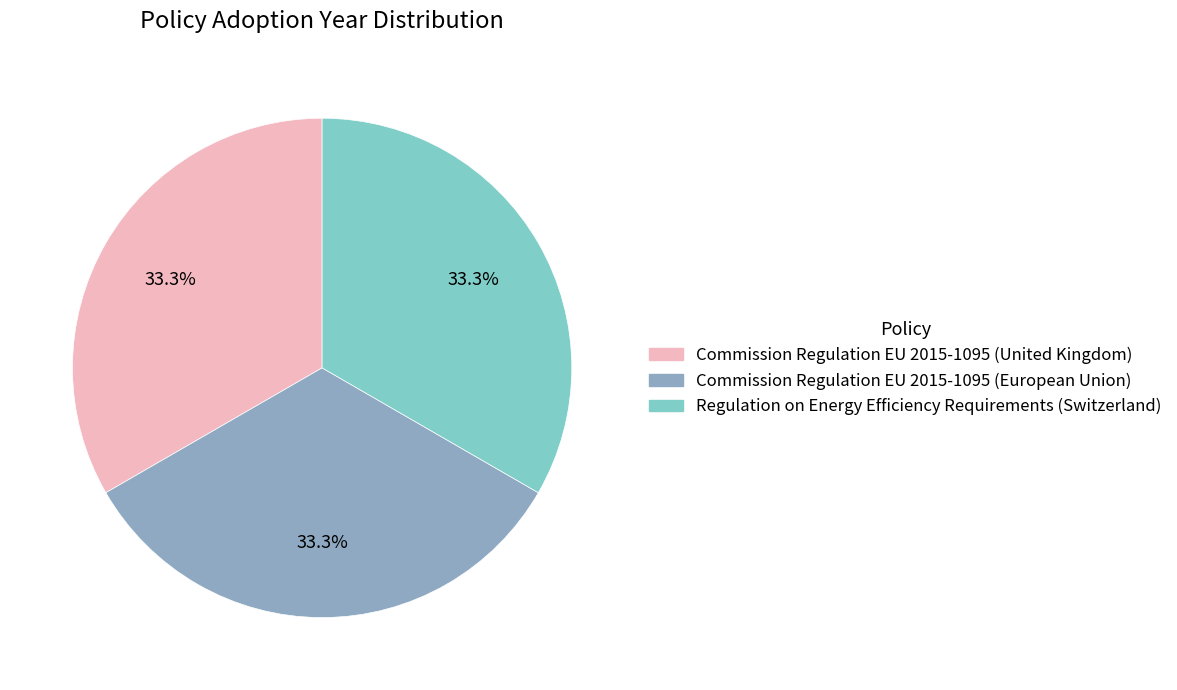

What portion of the pie excludes Regulation on Energy Efficiency Requirements (Switzerland)?

66.6%